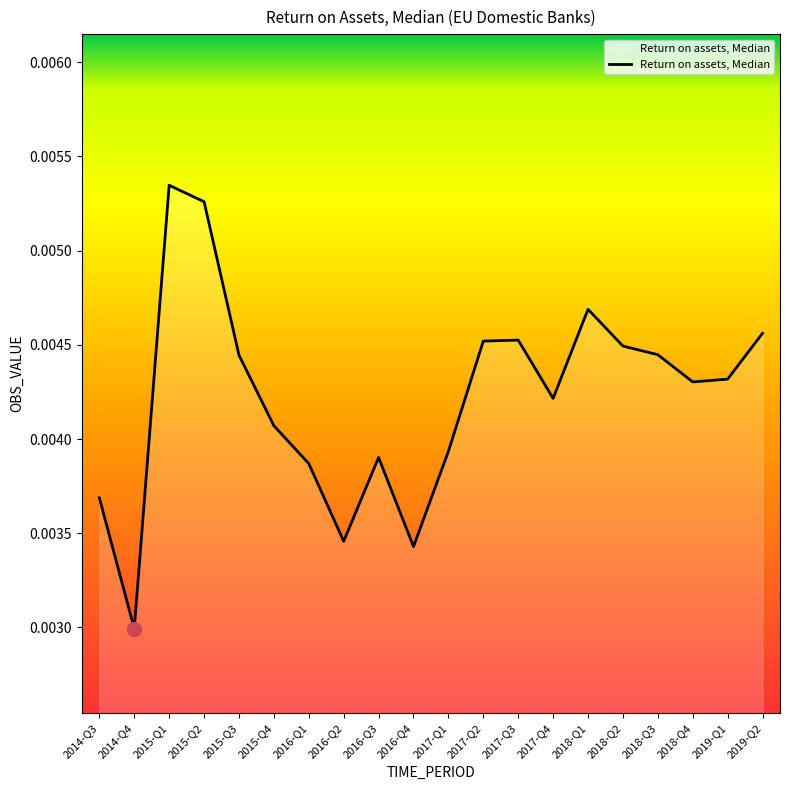

What position from the left is 2014-Q4?

2